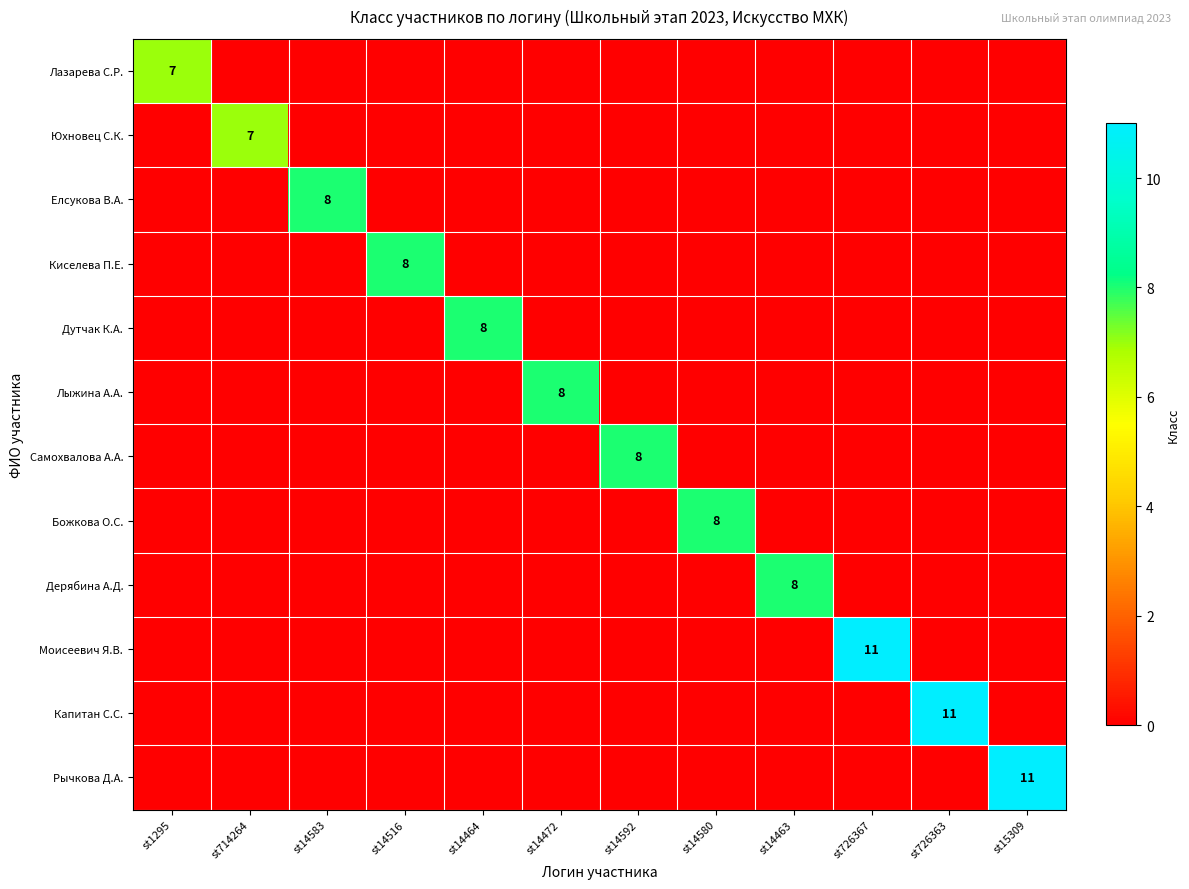

What is the difference between the maximum and minimum values in the Дутчак К.А. series?

8